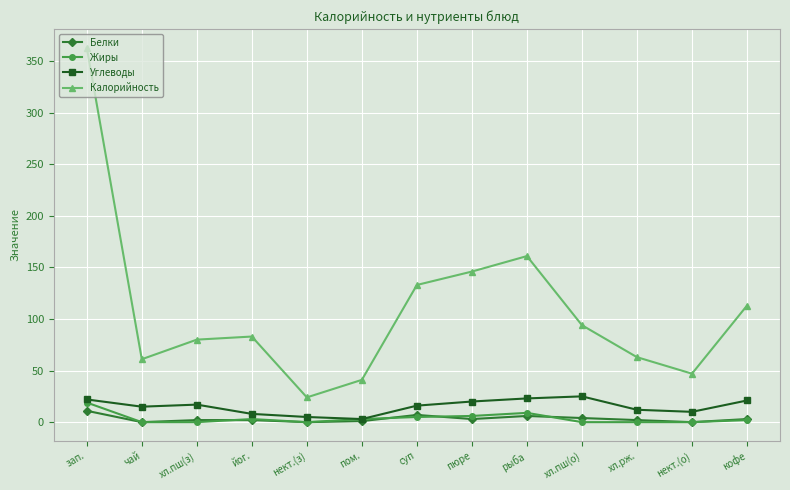

Between нект.(з) and пом., which series saw the biggest shift?

Калорийность